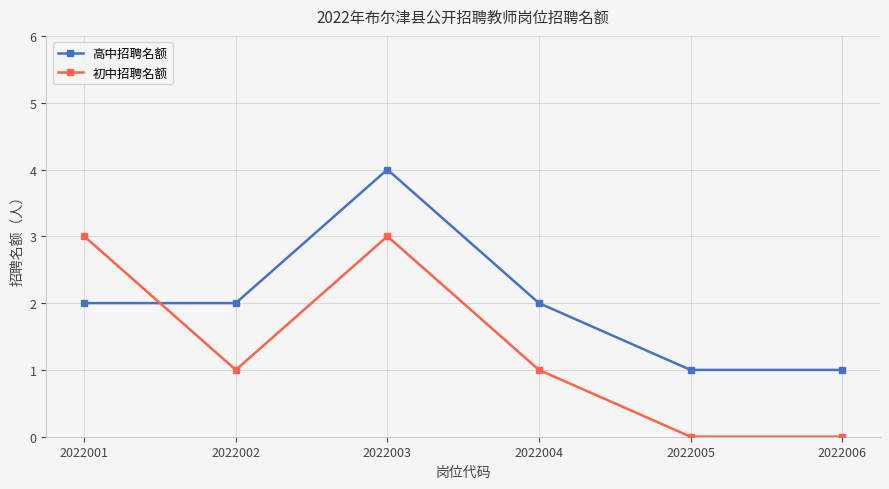

Is this an area chart (filled region under the line)?

No